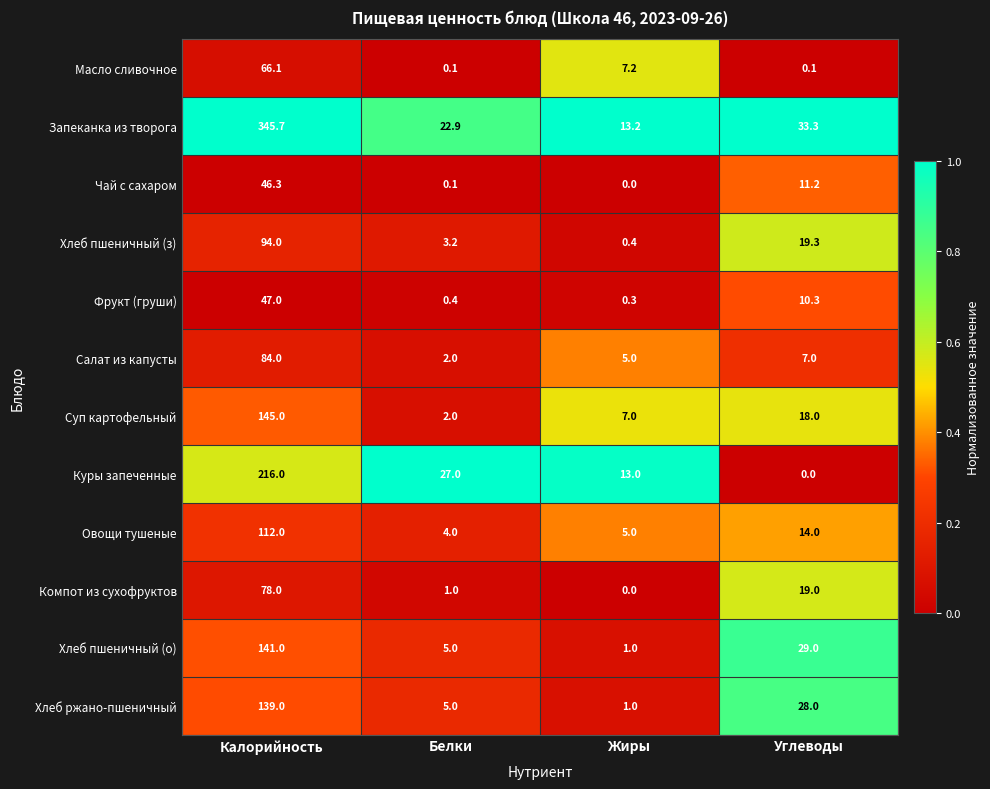

True or false: Хлеб ржано-пшеничный has a value of 16.4 at Углеводы.

False